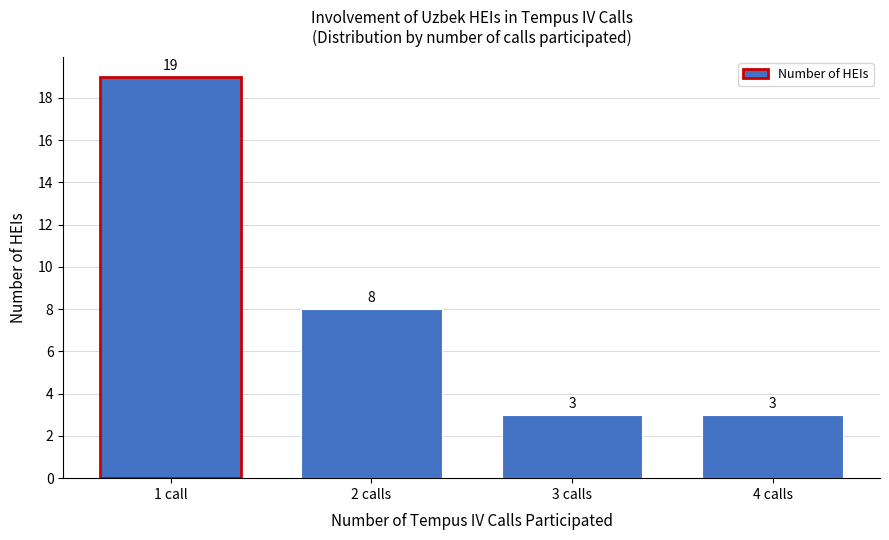

Reading left to right, what are all the values shown in this chart?

19	8	3	3